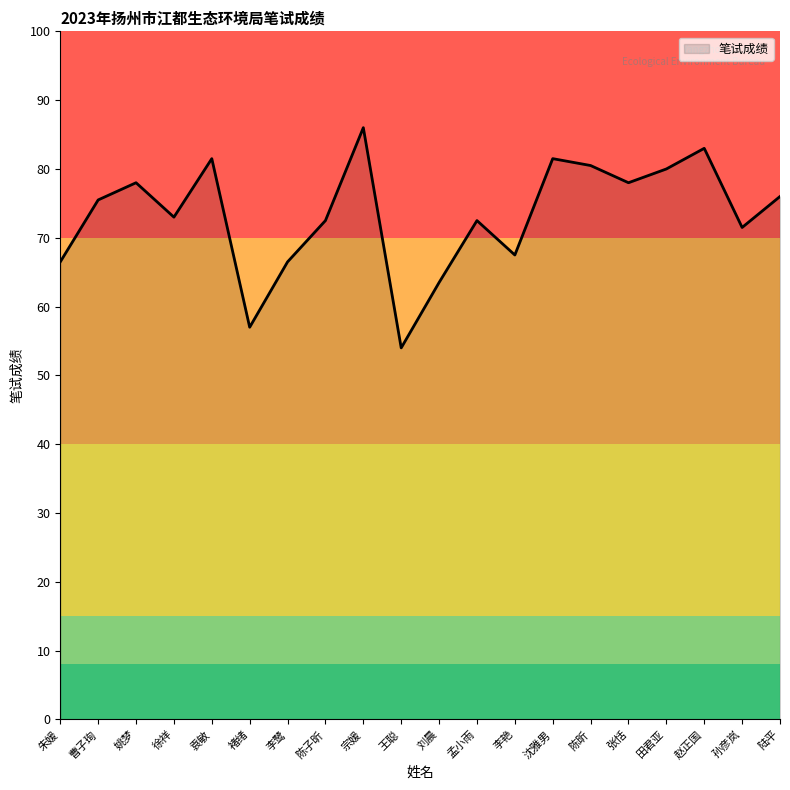

What position from the left is 赵正国?

18